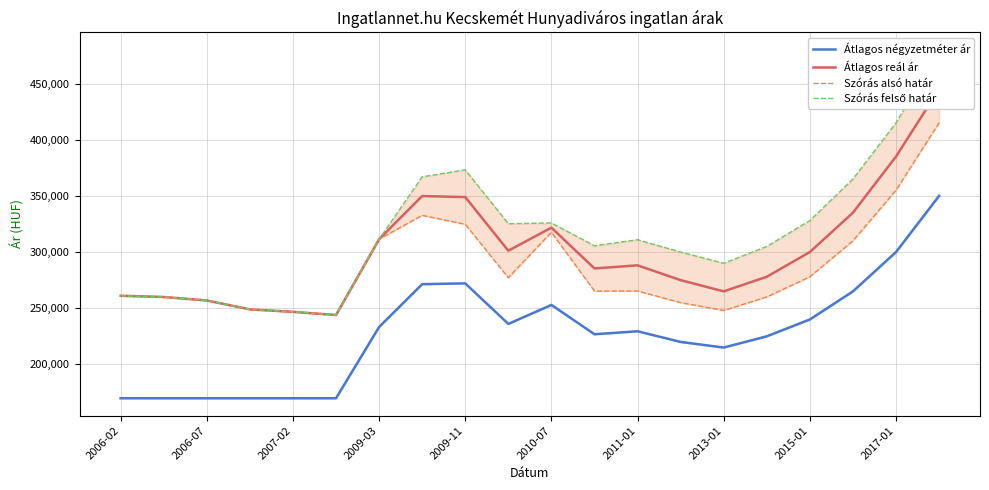

The value of Átlagos négyzetméter ár at 2011-01 is 329329. True or false?

False